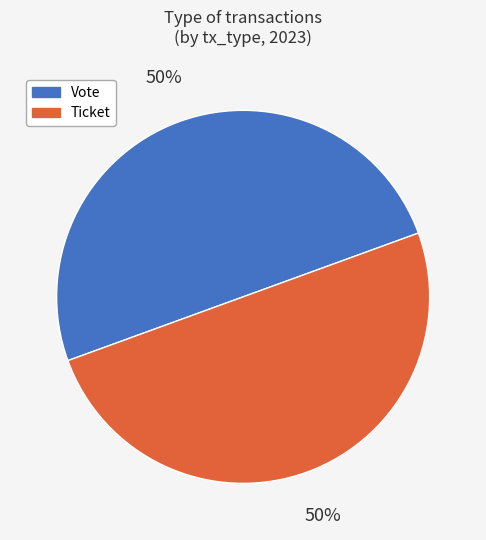

To the nearest percent, what is the average slice percentage?

50%